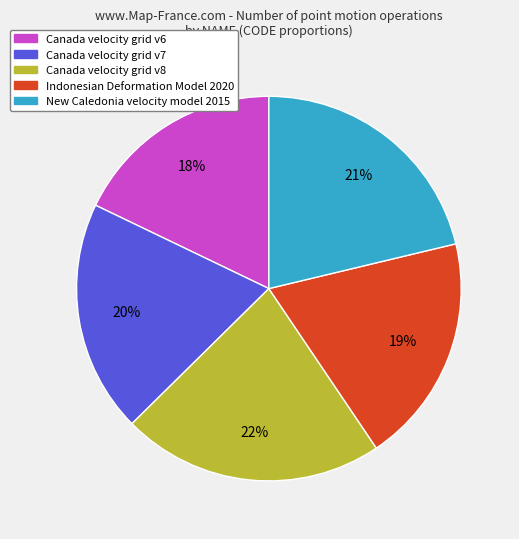

The Canada velocity grid v7 slice represents 20% of the pie. True or false?

True